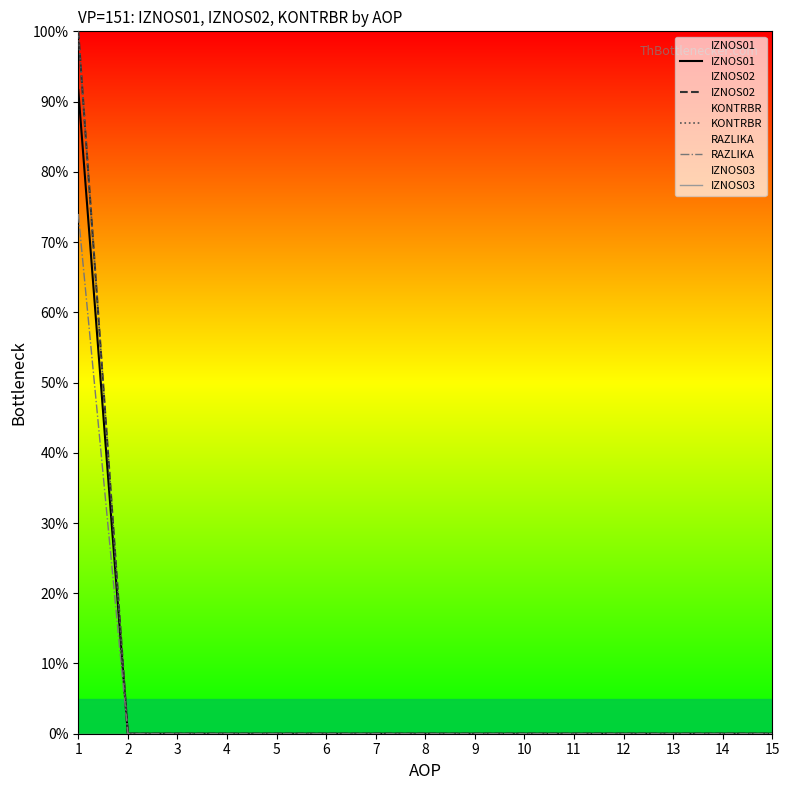

Reading right to left, extract all data points from this chart.

IZNOS01: 15=0.0	14=0.0	13=0.0	12=0.0	11=0.0	10=0.0	9=0.0	8=0.0	7=0.0	6=0.0	5=0.0	4=0.0	3=0.0	2=0.0	1=91.6
IZNOS02: 15=0.0	14=0.0	13=0.0	12=0.0	11=0.0	10=0.0	9=0.0	8=0.0	7=0.0	6=0.0	5=0.0	4=0.0	3=0.0	2=0.0	1=100.0
KONTRBR: 15=0.0	14=0.0	13=0.0	12=0.0	11=0.0	10=0.0	9=0.0	8=0.0	7=0.0	6=0.0	5=0.0	4=0.0	3=0.0	2=0.0	1=100.0
RAZLIKA: 15=0.0	14=0.0	13=0.0	12=0.0	11=0.0	10=0.0	9=0.0	8=0.0	7=0.0	6=0.0	5=0.0	4=0.0	3=0.0	2=0.0	1=74.0
IZNOS03: 15=0.0	14=0.0	13=0.0	12=0.0	11=0.0	10=0.0	9=0.0	8=0.0	7=0.0	6=0.0	5=0.0	4=0.0	3=0.0	2=0.0	1=0.0